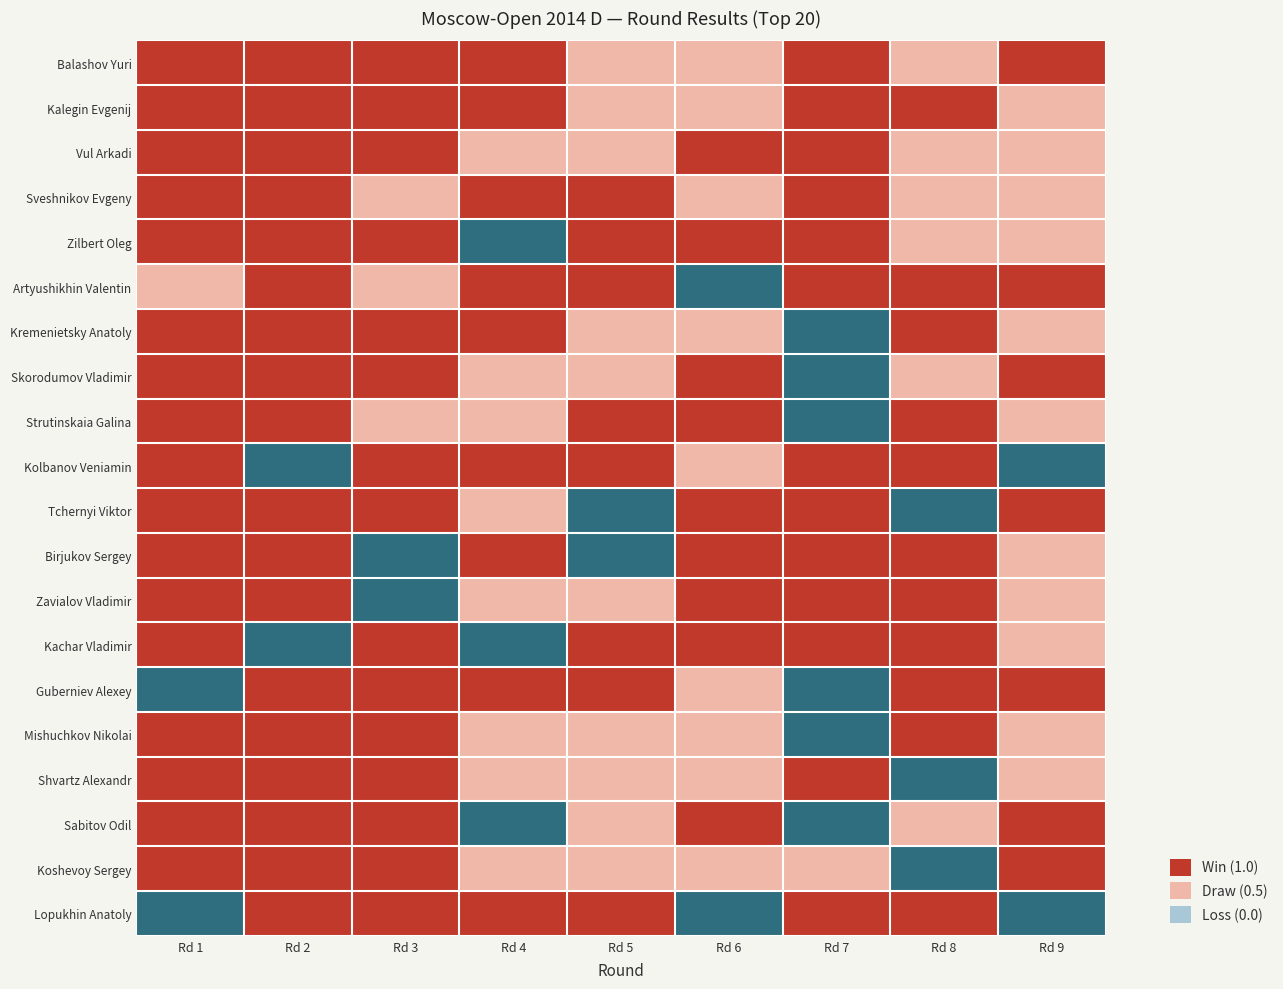

Which category has the highest value across all series?

Rd 1